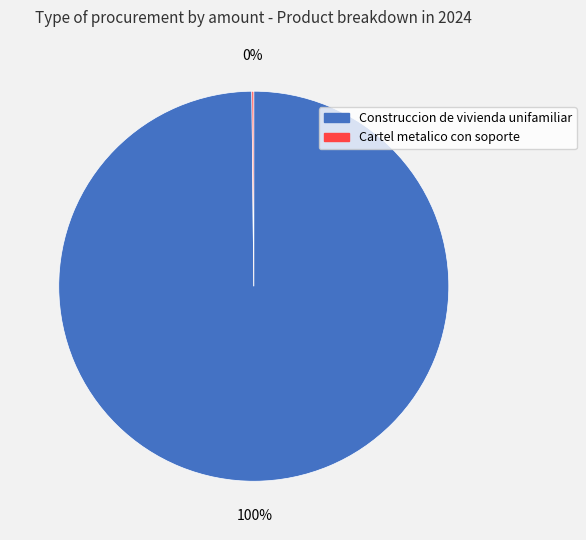

What is the majority slice?

Construccion de vivienda unifamiliar